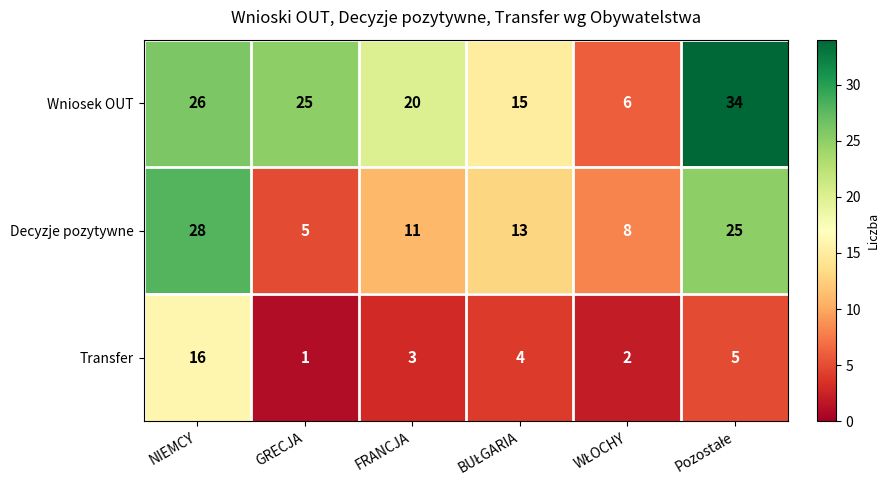

At which label does Transfer reach its minimum?

GRECJA